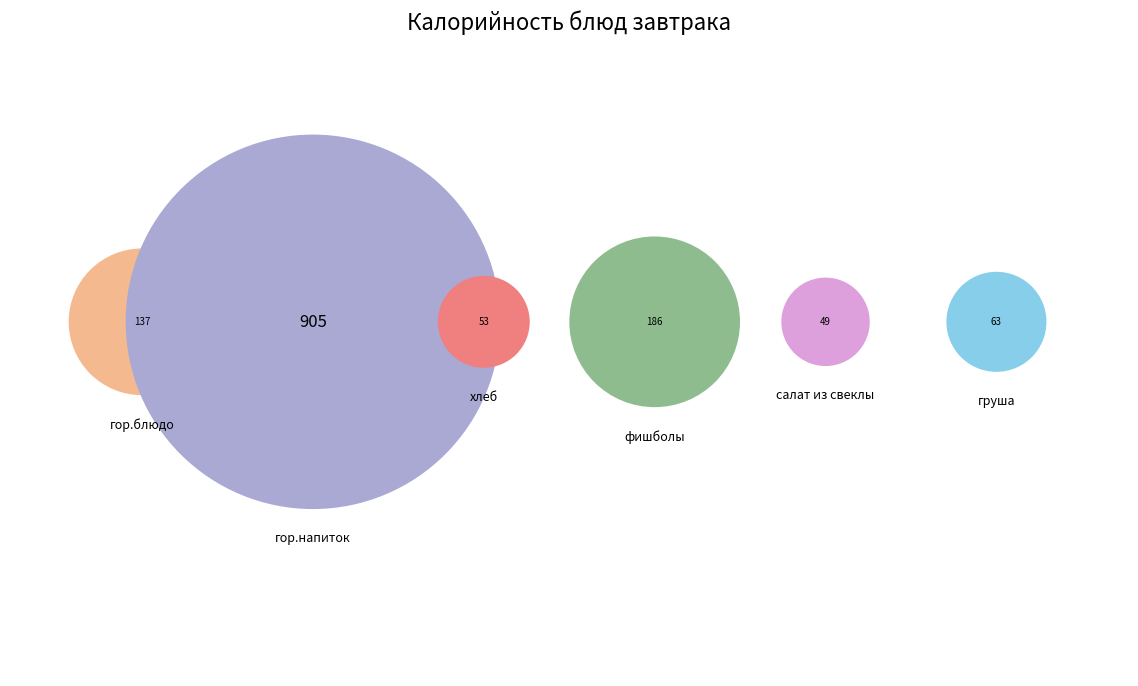

To the nearest percent, what portion does груша represent?

5%